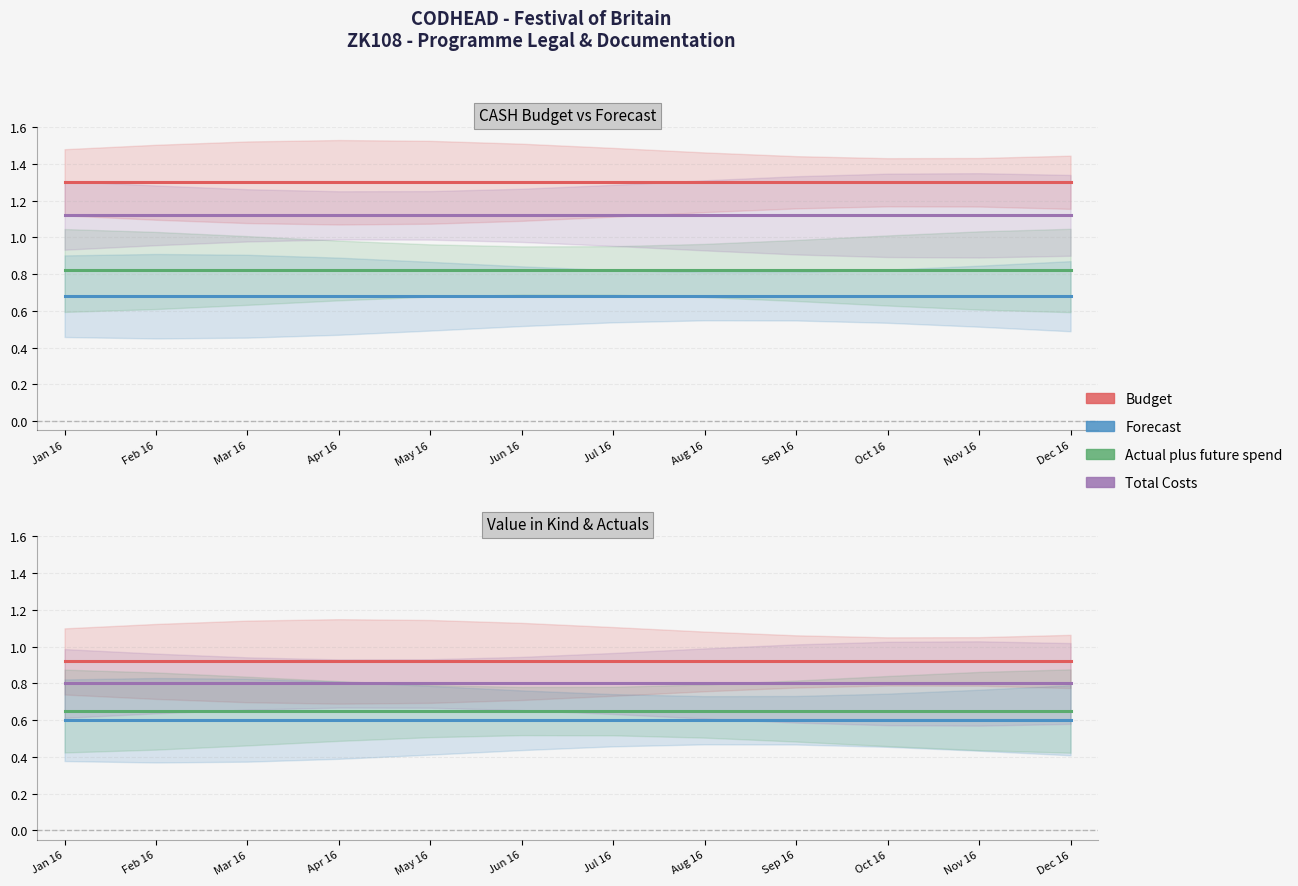

Reading right to left, extract all data points from this chart.

Budget: Dec 16=0.9	Nov 16=0.9	Oct 16=0.9	Sep 16=0.9	Aug 16=0.9	Jul 16=0.9	Jun 16=0.9	May 16=0.9	Apr 16=0.9	Mar 16=0.9	Feb 16=0.9	Jan 16=0.9
Forecast: Dec 16=0.6	Nov 16=0.6	Oct 16=0.6	Sep 16=0.6	Aug 16=0.6	Jul 16=0.6	Jun 16=0.6	May 16=0.6	Apr 16=0.6	Mar 16=0.6	Feb 16=0.6	Jan 16=0.6
Actual plus future spend: Dec 16=0.7	Nov 16=0.7	Oct 16=0.7	Sep 16=0.7	Aug 16=0.7	Jul 16=0.7	Jun 16=0.7	May 16=0.7	Apr 16=0.7	Mar 16=0.7	Feb 16=0.7	Jan 16=0.7
Total Costs: Dec 16=0.8	Nov 16=0.8	Oct 16=0.8	Sep 16=0.8	Aug 16=0.8	Jul 16=0.8	Jun 16=0.8	May 16=0.8	Apr 16=0.8	Mar 16=0.8	Feb 16=0.8	Jan 16=0.8